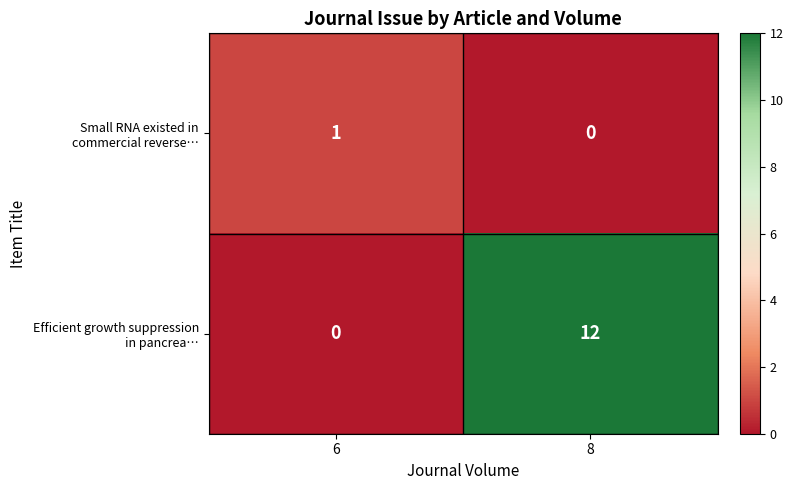

What is the total value across all series at 8?

12